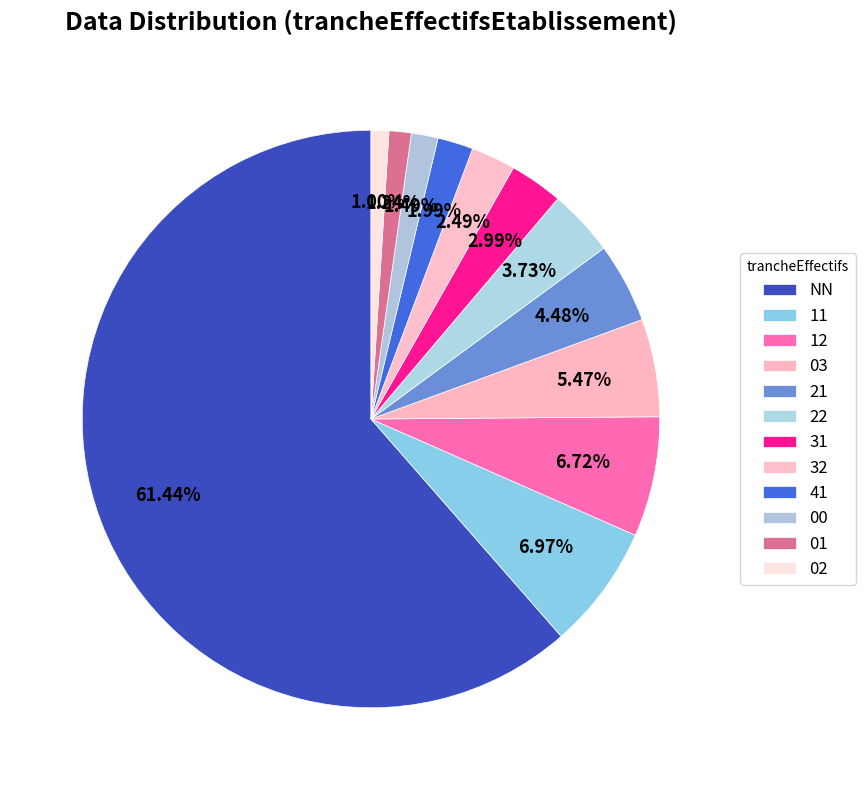

Count the number of slices in the pie.

12